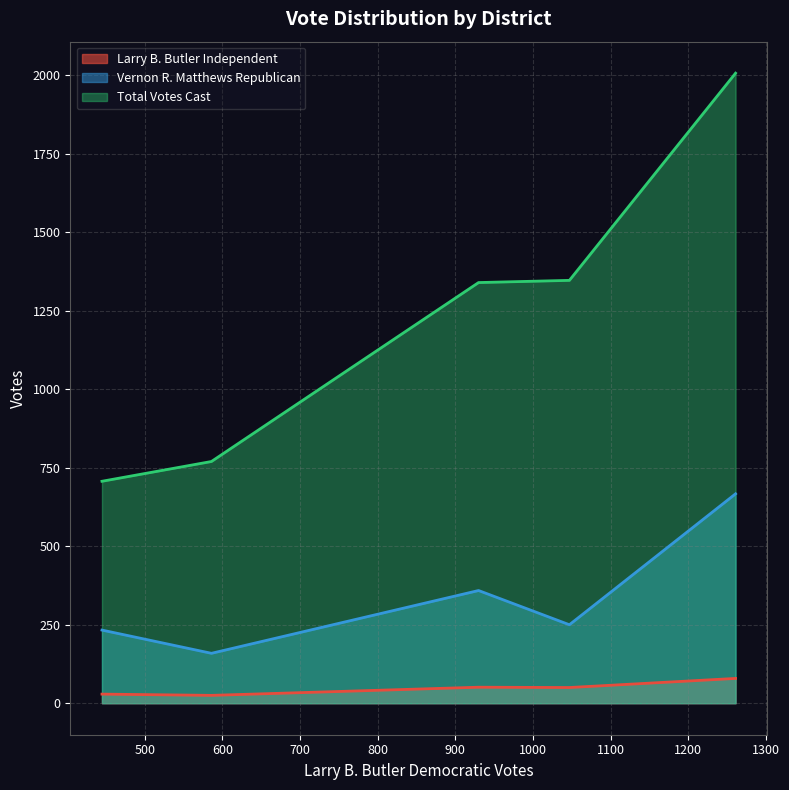

How many values in the Vernon R. Matthews Republican series exceed 250?

2